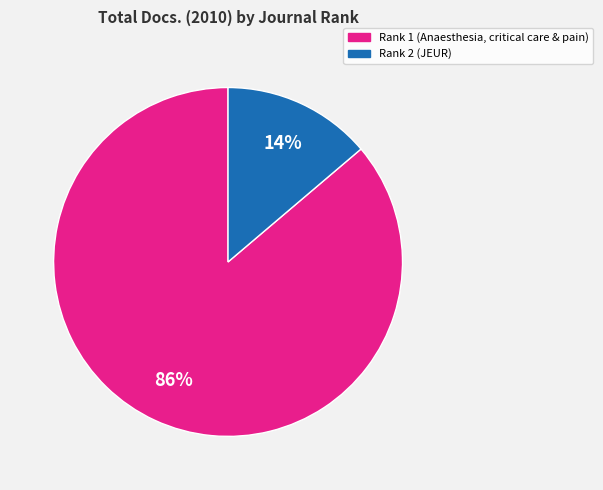

Is it true that Rank 1 (Anaesthesia, critical care & pain) is 93% of the pie?

False